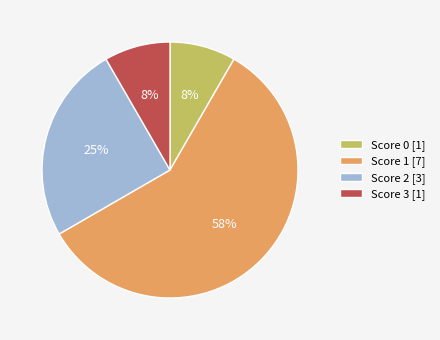

True or false: Score 3 [1] accounts for 19% of the total.

False